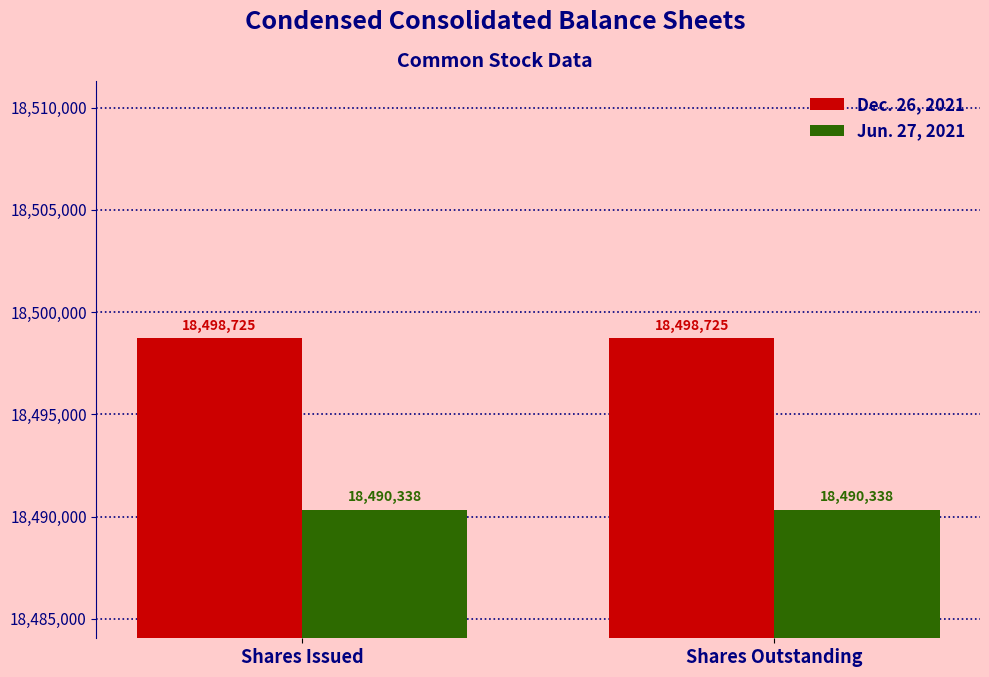

What are all the series names shown in the legend?

Dec. 26, 2021, Jun. 27, 2021